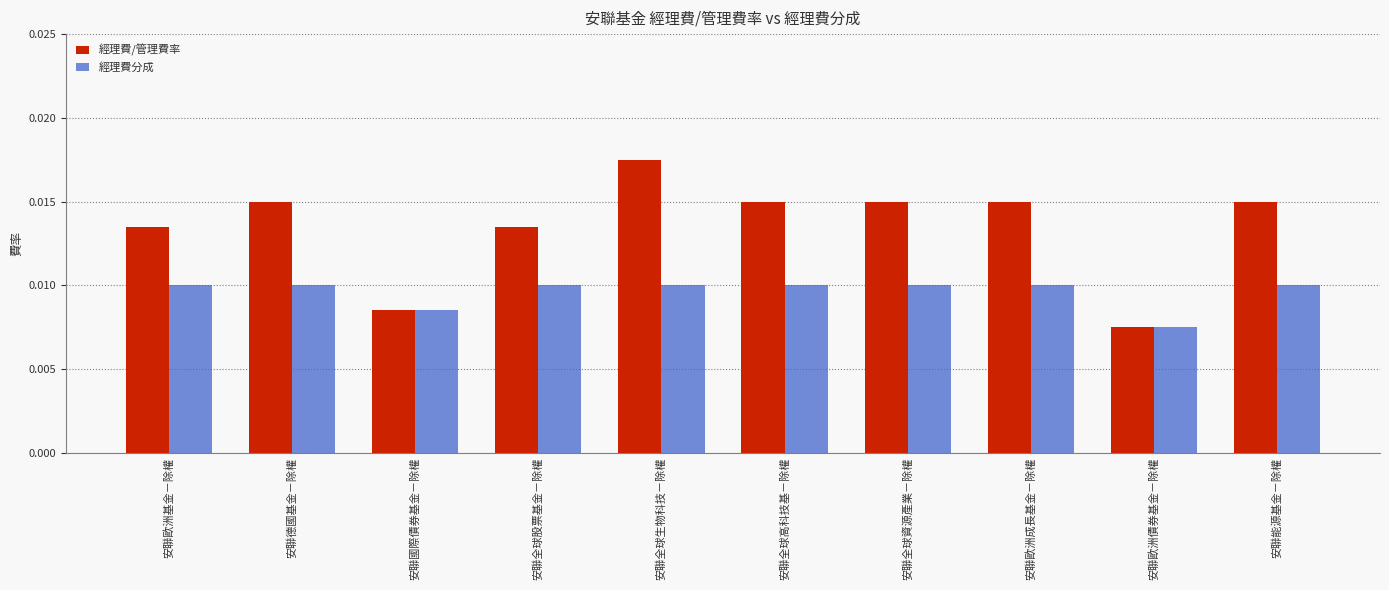

Rank the series by their average value, from highest to lowest.

經理費/管理費率, 經理費分成